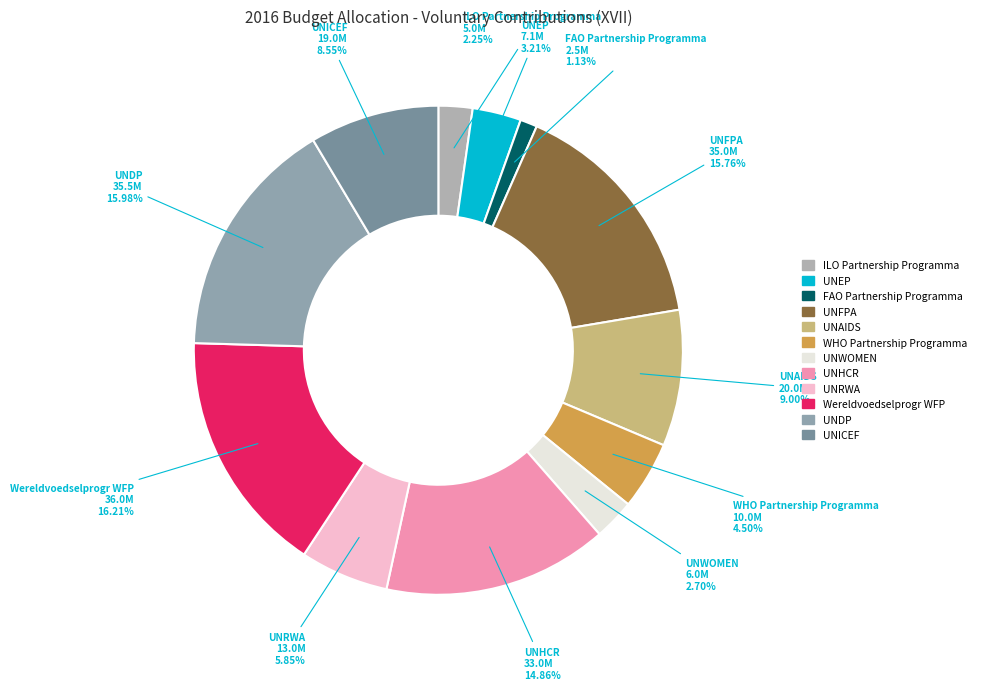

To the nearest percent, what is the average slice percentage?

8%